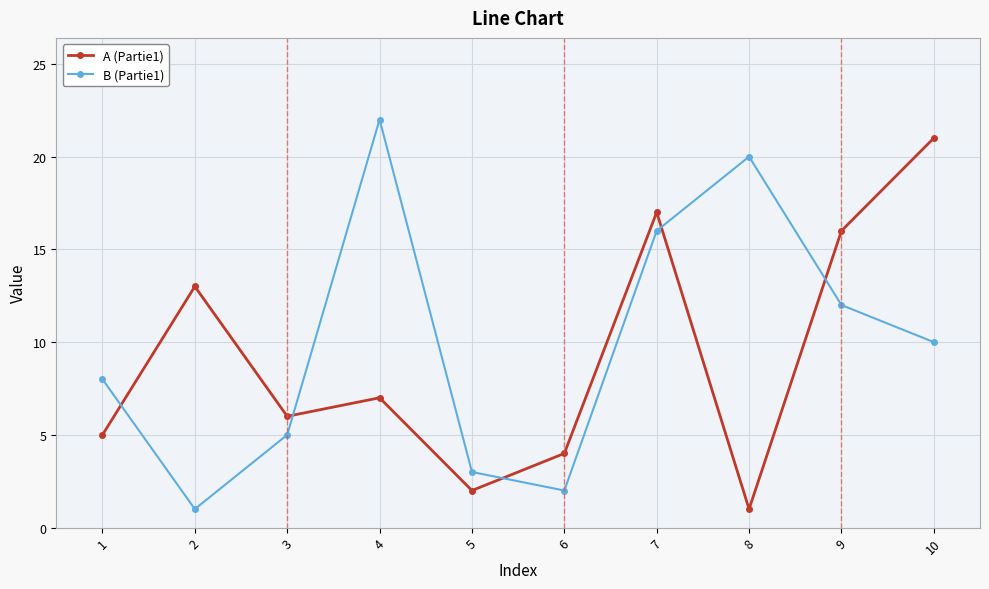

Count the number of categories in the chart.

10